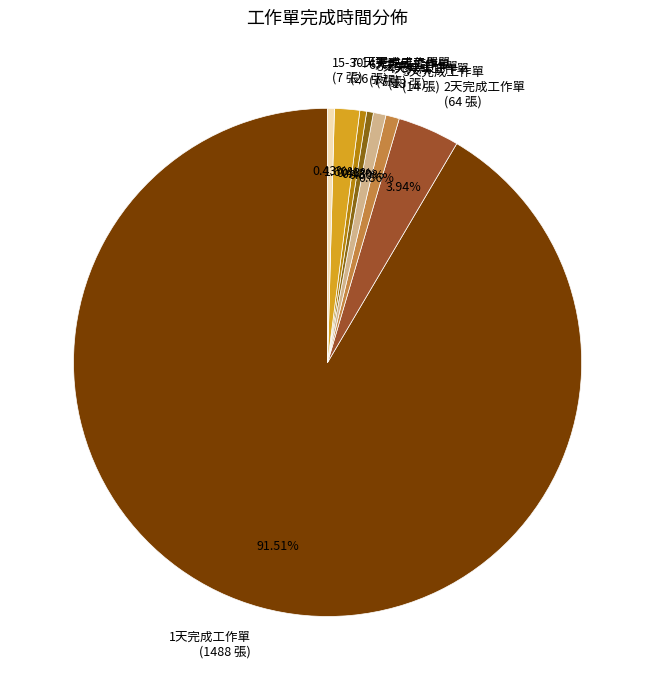

Combined, do 1天完成工作單 and 5天完成工作單 account for over 50%?

Yes